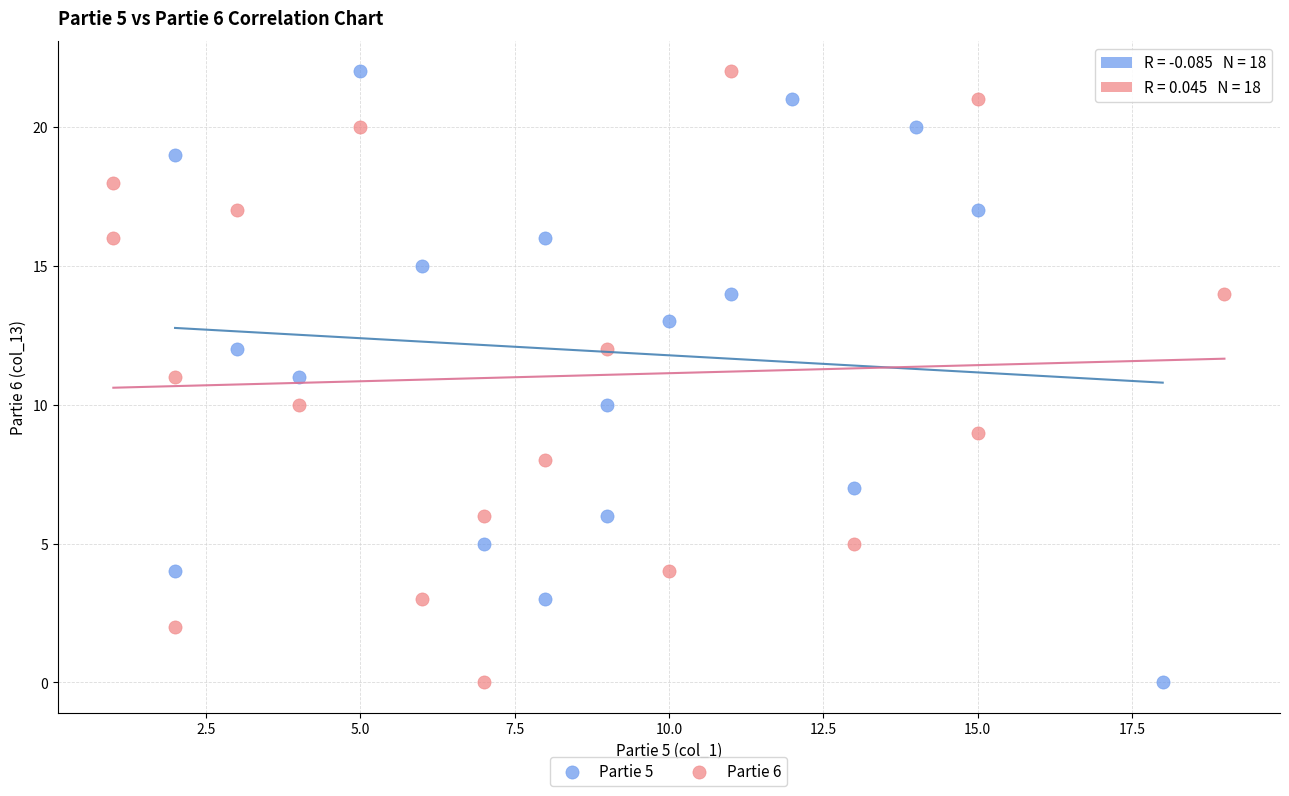

What are all the series names shown in the legend?

Partie 5, Partie 6